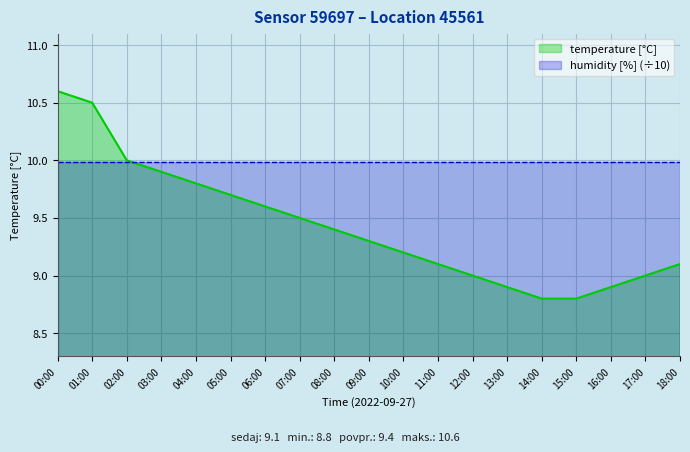

The value at 11:00 is 9.1. True or false?

True